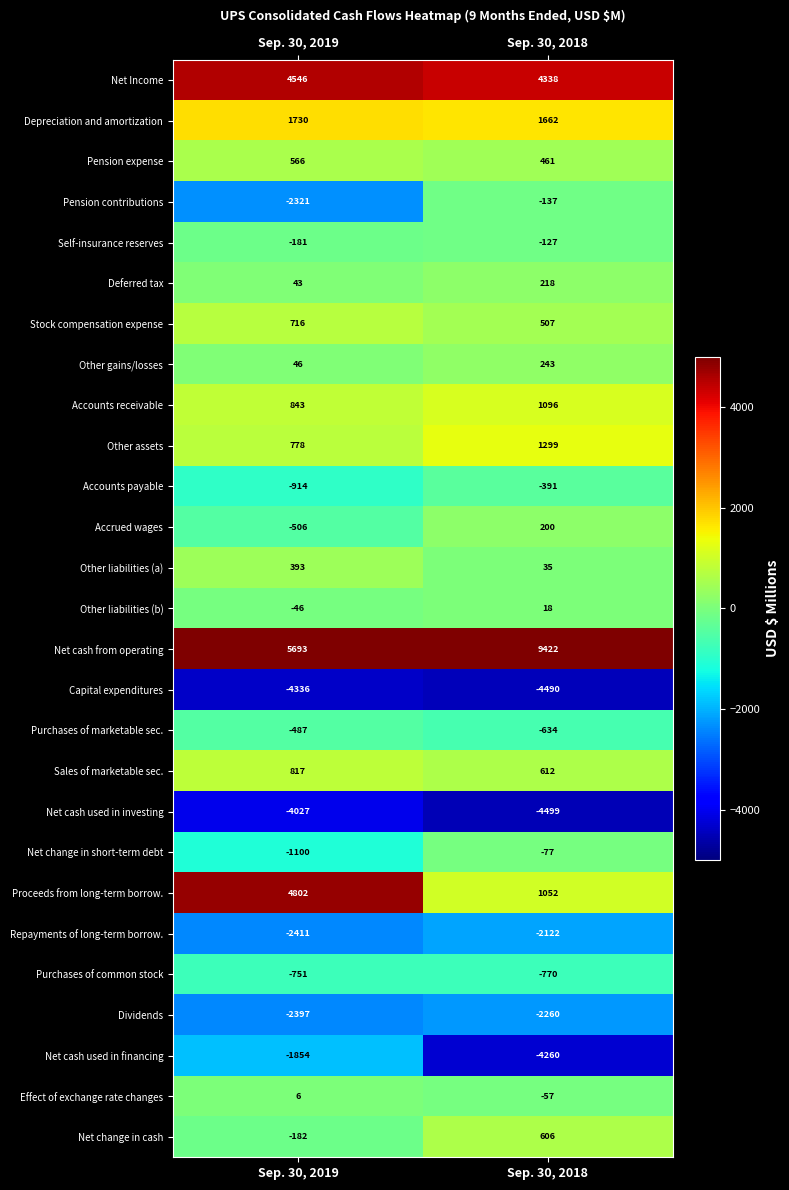

Rank the series by their maximum value, from lowest to highest.

Capital expenditures, Net cash used in investing, Dividends, Repayments of long-term borrow., Net cash used in financing, Purchases of common stock, Purchases of marketable sec., Accounts payable, Pension contributions, Self-insurance reserves, Net change in short-term debt, Effect of exchange rate changes, Other liabilities (b), Accrued wages, Deferred tax, Other gains/losses, Other liabilities (a), Pension expense, Net change in cash, Stock compensation expense, Sales of marketable sec., Accounts receivable, Other assets, Depreciation and amortization, Net Income, Proceeds from long-term borrow., Net cash from operating